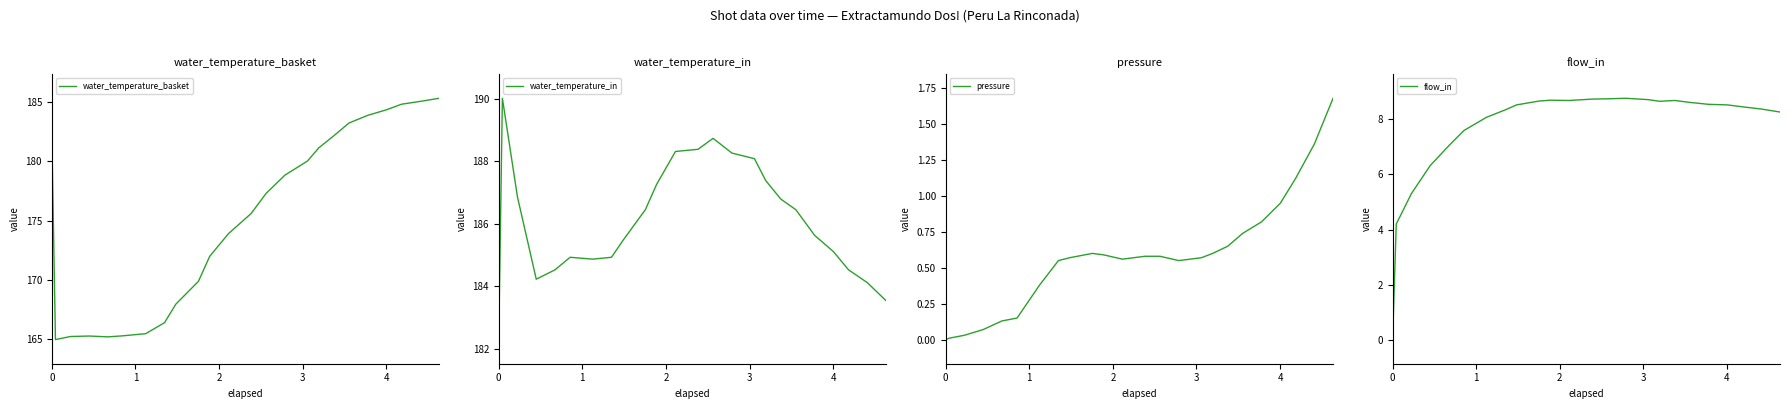

What is the minimum value for water_temperature_basket?

165.0